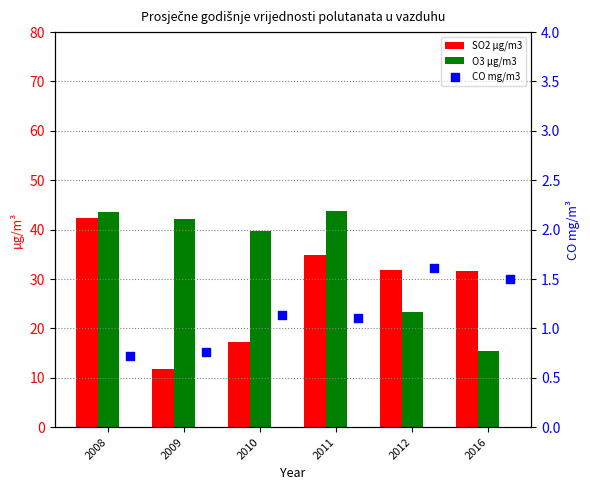

Which series has the largest total across all categories?

O3 µg/m3